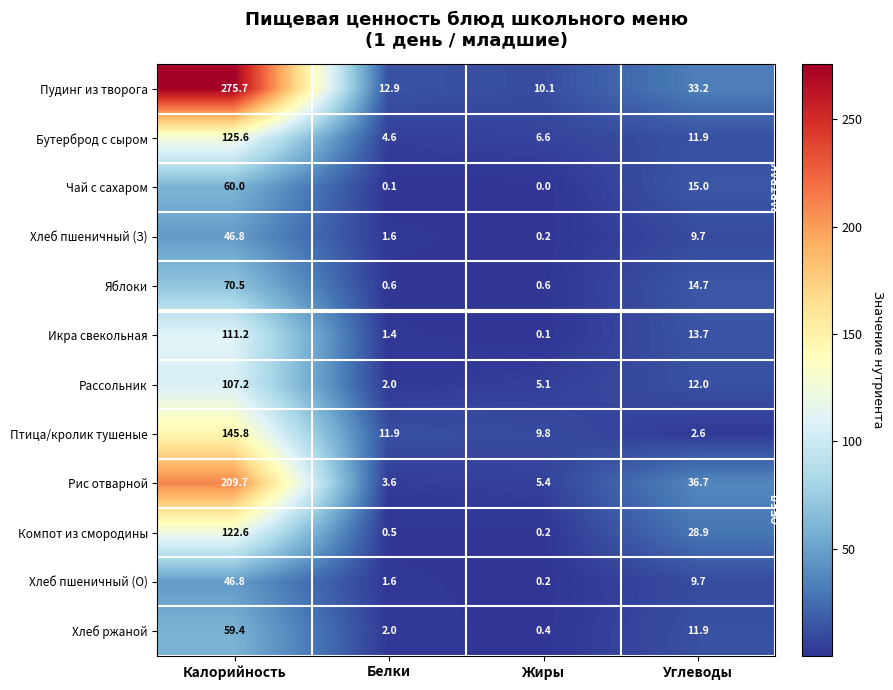

What is the difference between the Хлеб пшеничный (О) values at Калорийность and Углеводы?

37.1